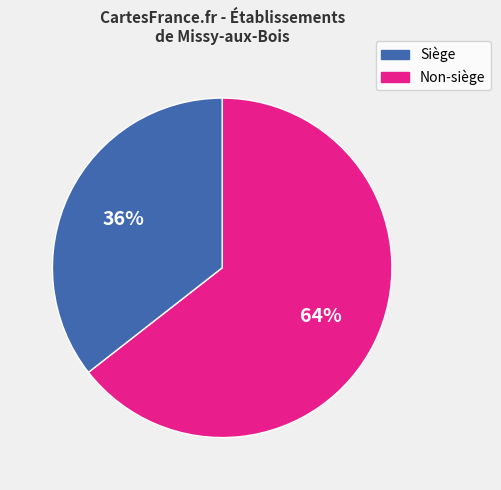

To the nearest percent, what is the average slice percentage?

50%